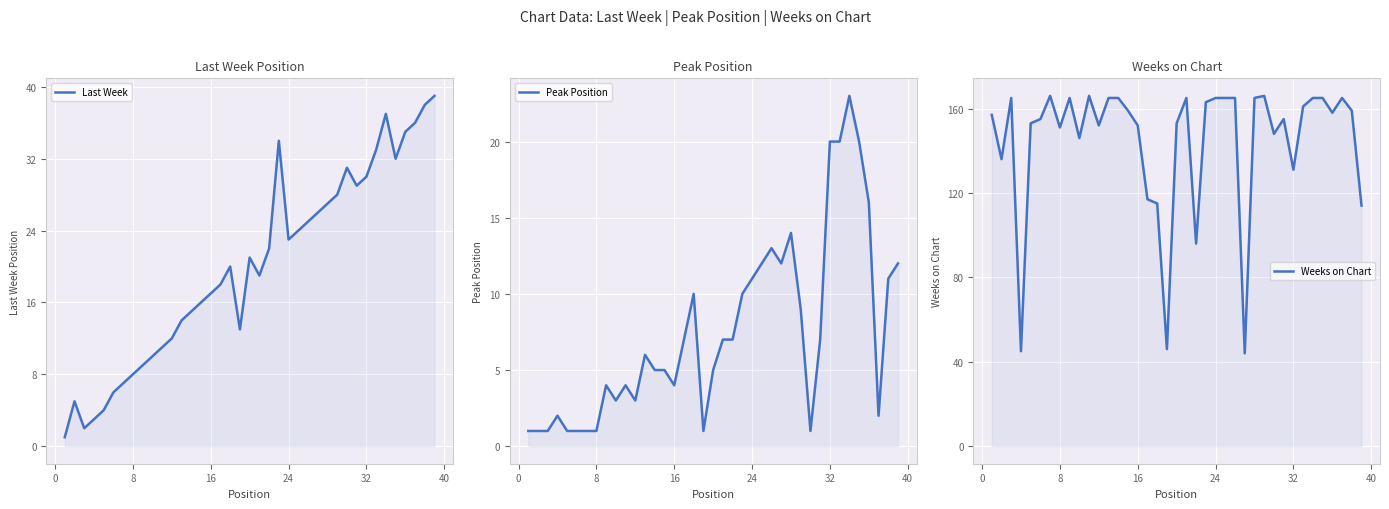

What are all the series names shown in the legend?

Last Week, Peak Position, Weeks on Chart